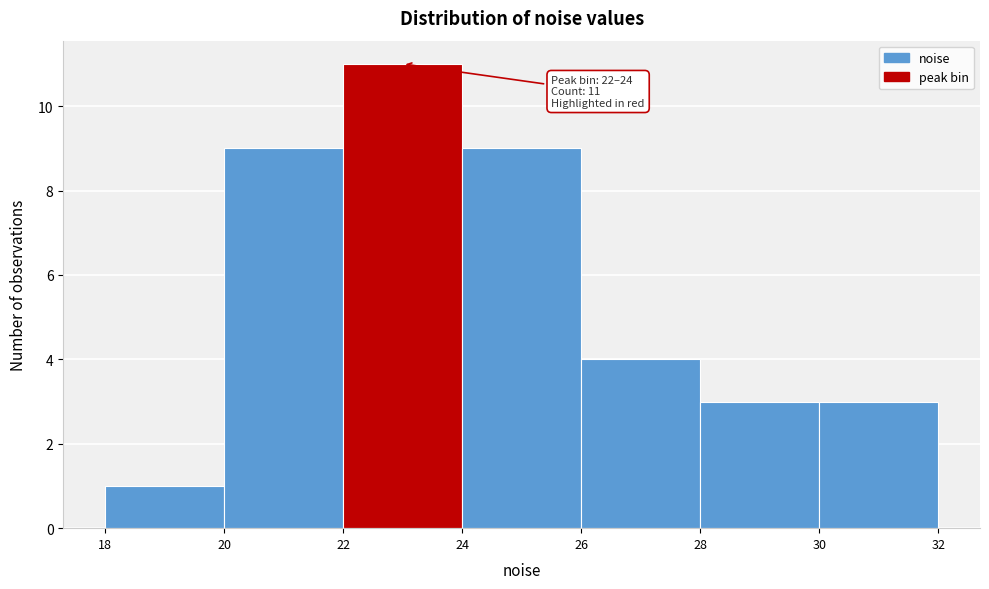

Which range on the x-axis has the tallest bar?

22 to 24